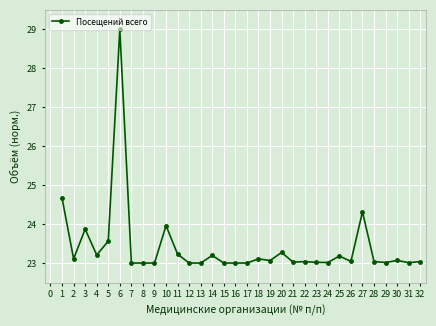

What is the average value?

23.4